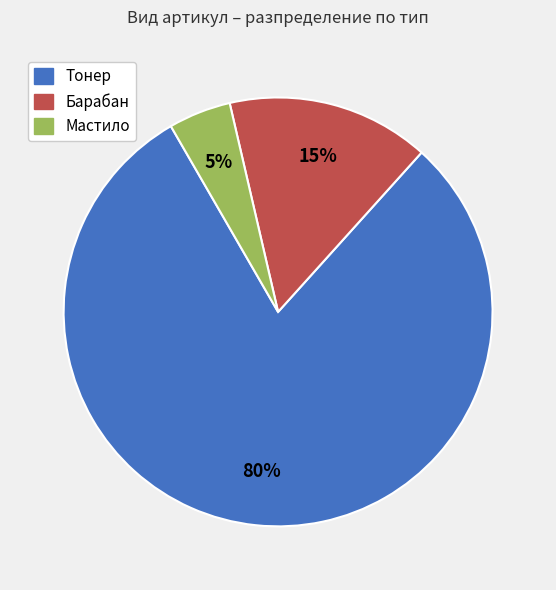

The Мастило slice represents 5% of the pie. True or false?

True